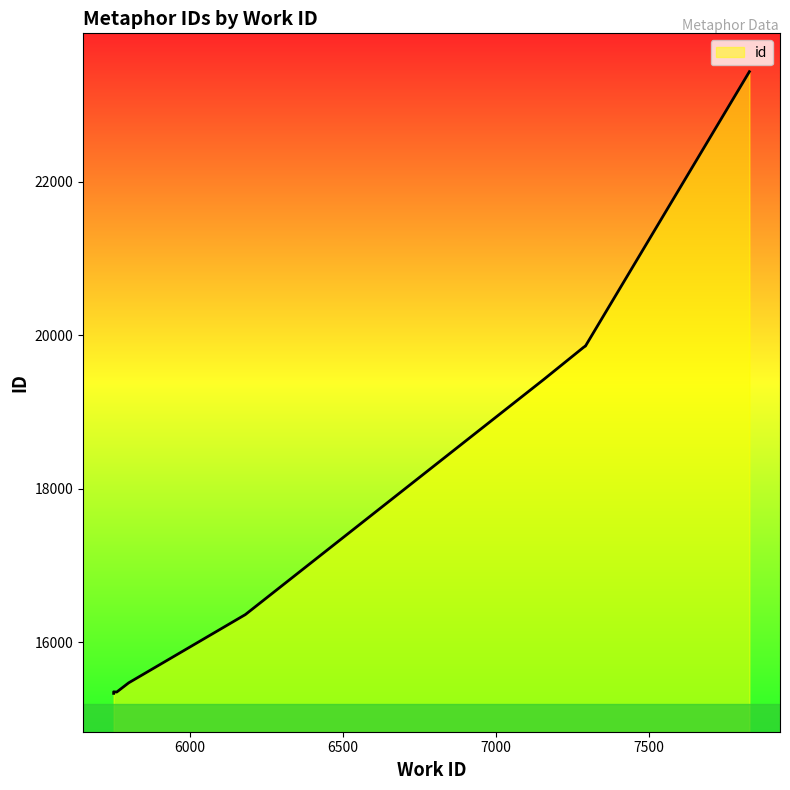

What is the minimum value shown in the chart?

15332